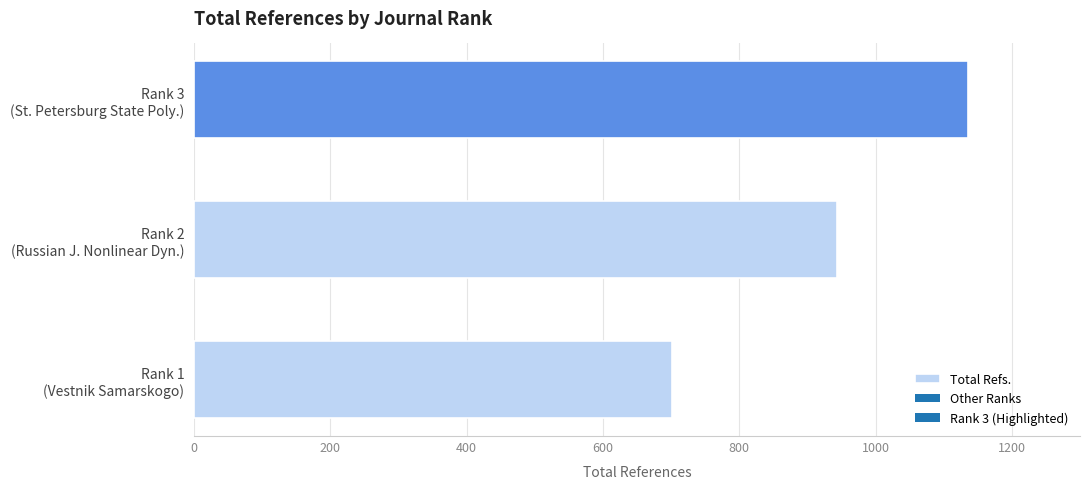

List the labels in order of value, smallest first.

Rank 1
(Vestnik Samarskogo), Rank 2
(Russian J. Nonlinear Dyn.), Rank 3
(St. Petersburg State Poly.)